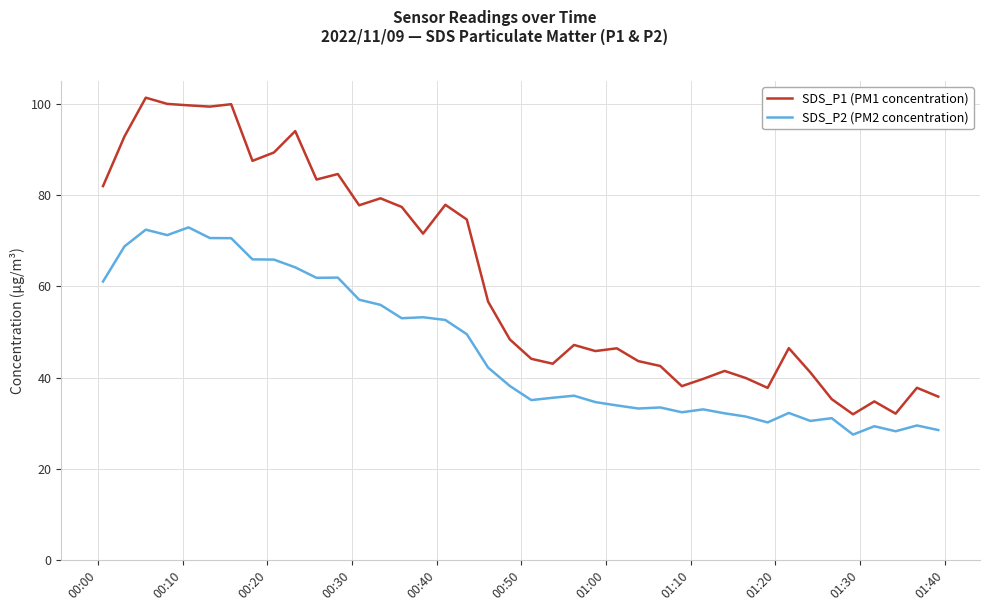

Which series has the widest spread of values?

SDS_P1 (PM1 concentration)